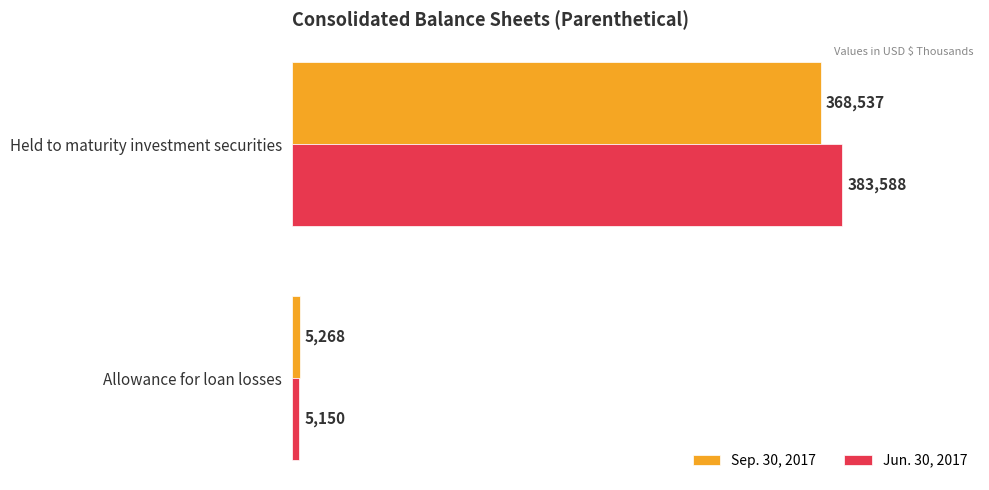

What are all the series names shown in the legend?

Sep. 30, 2017, Jun. 30, 2017